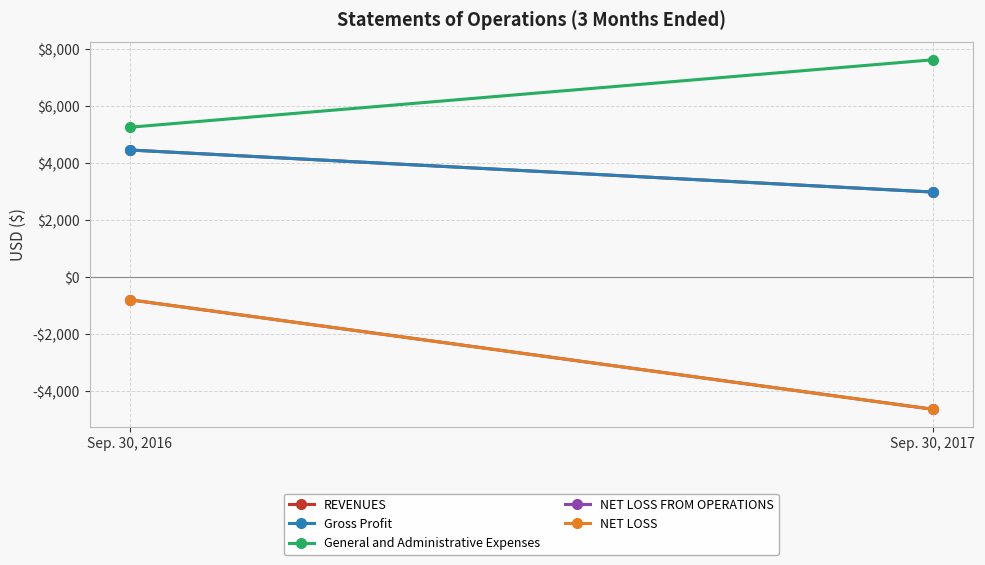

Between Sep. 30, 2016 and Sep. 30, 2017, which series saw the biggest shift?

NET LOSS FROM OPERATIONS